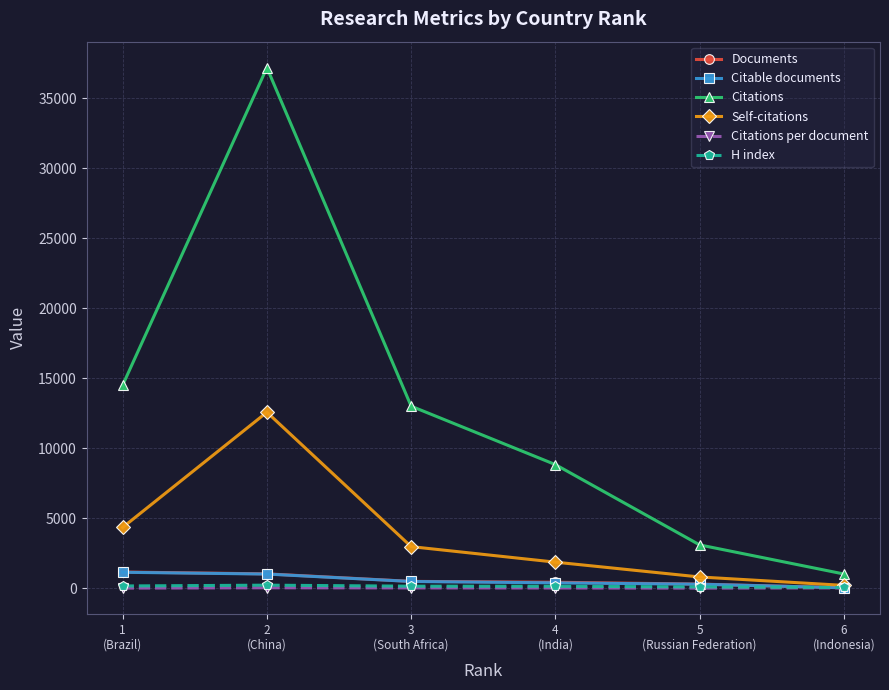

What is the difference between the Citable documents values at 6
(Indonesia) and 5
(Russian Federation)?

257.0